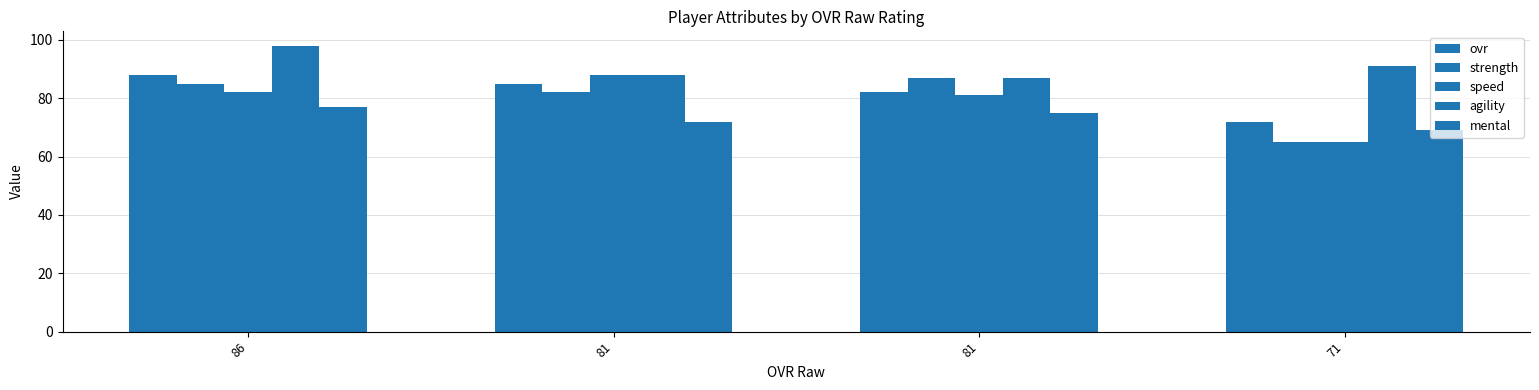

At which label is speed closest to 76?

81